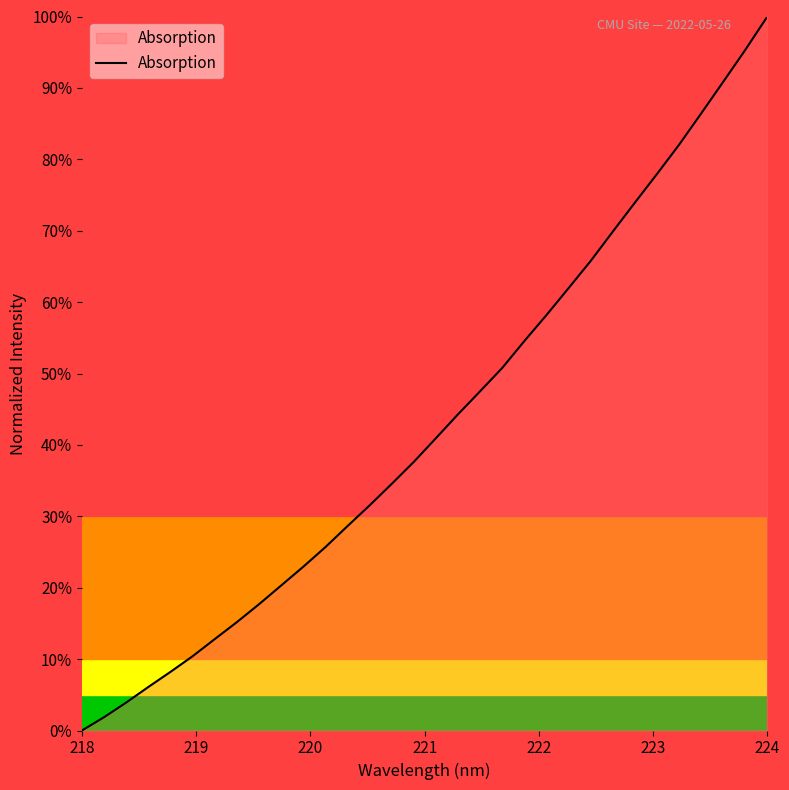

Does the chart display data point markers on the line(s)?

No